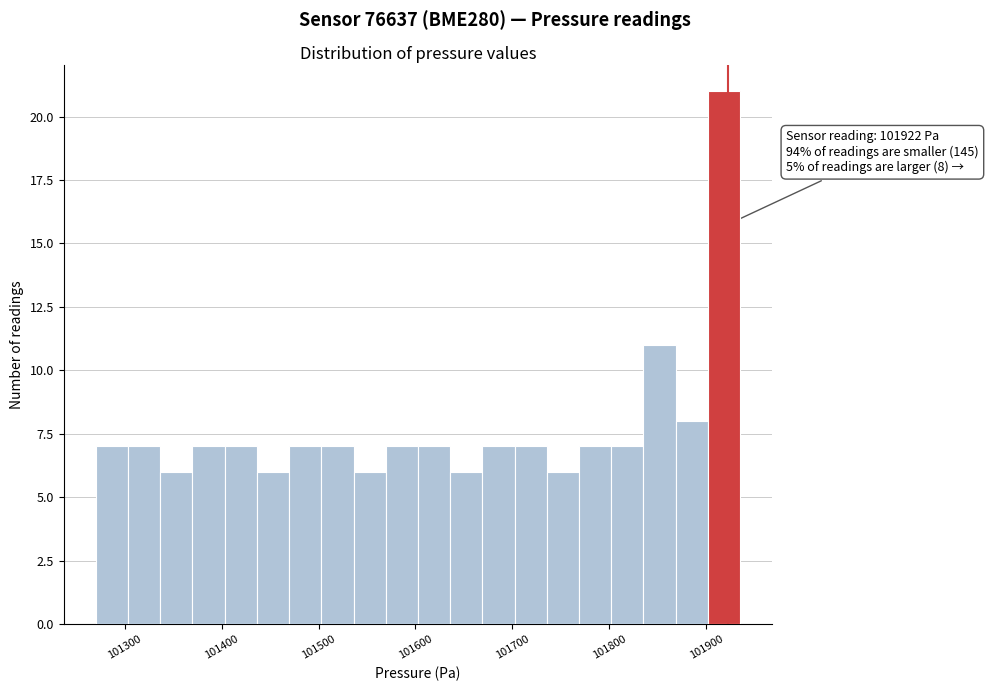

Around what value on the x-axis is the tallest bar? Give the approximate position of its centre, as read against the axis.

101920